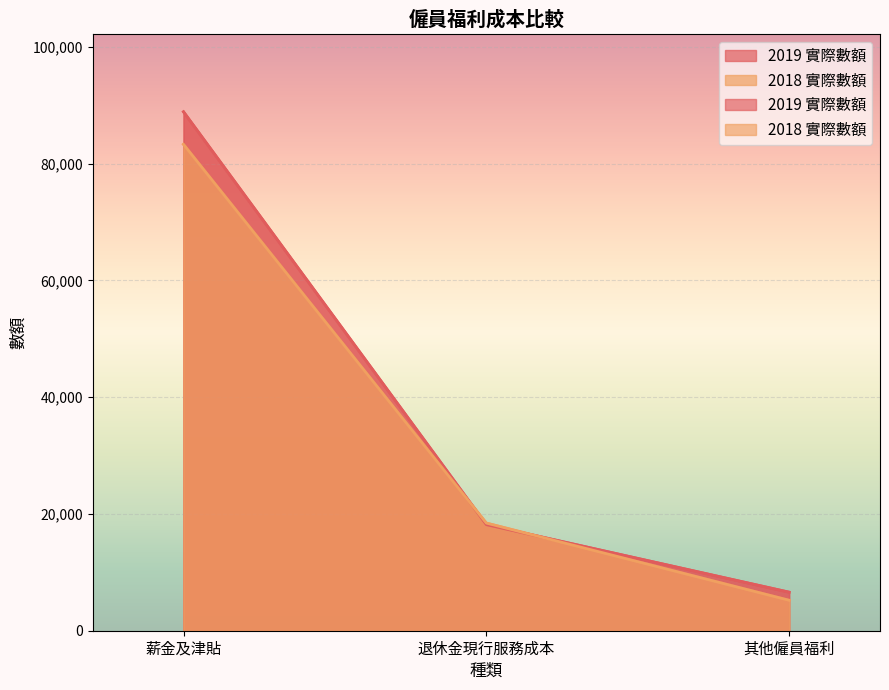

List the series in order of their overall mean, highest first.

2019 實際數額, 2018 實際數額